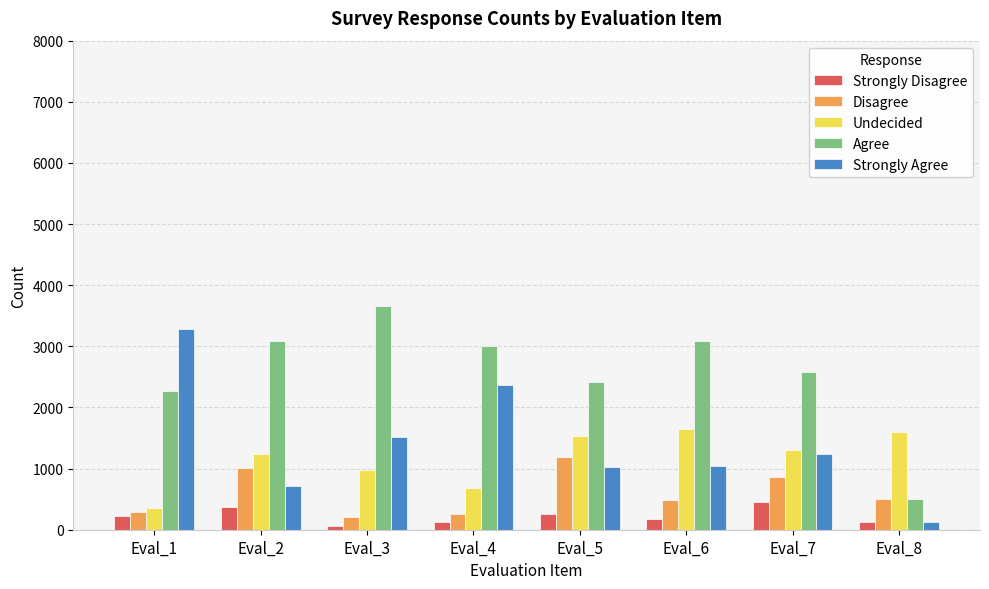

What are all the series names shown in the legend?

Strongly Disagree, Disagree, Undecided, Agree, Strongly Agree